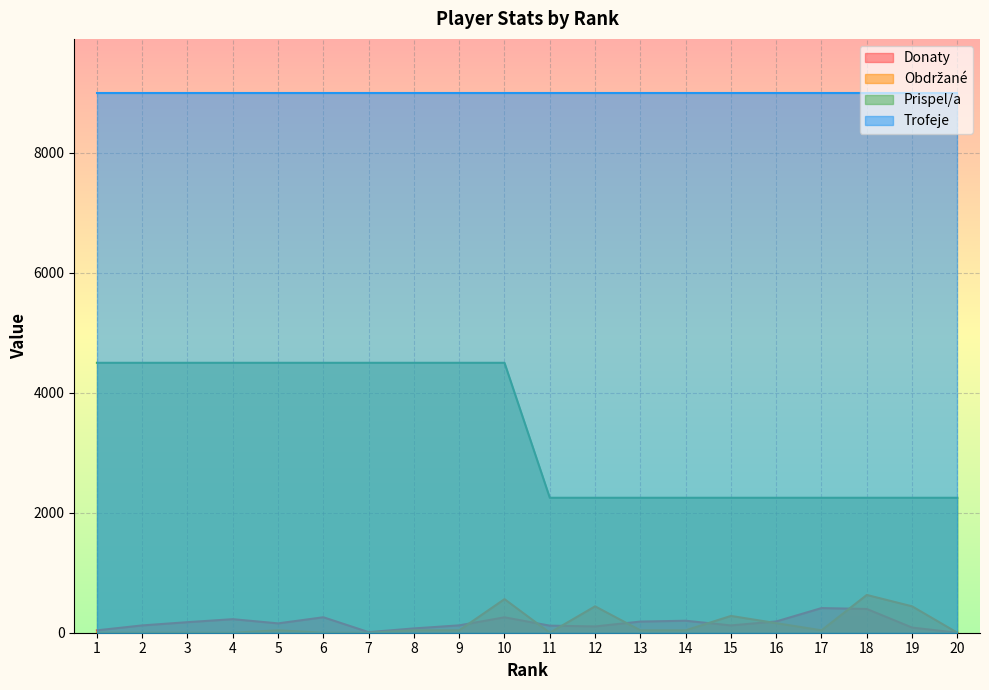

What is the value of the Donaty point at the 15th from the left?

122